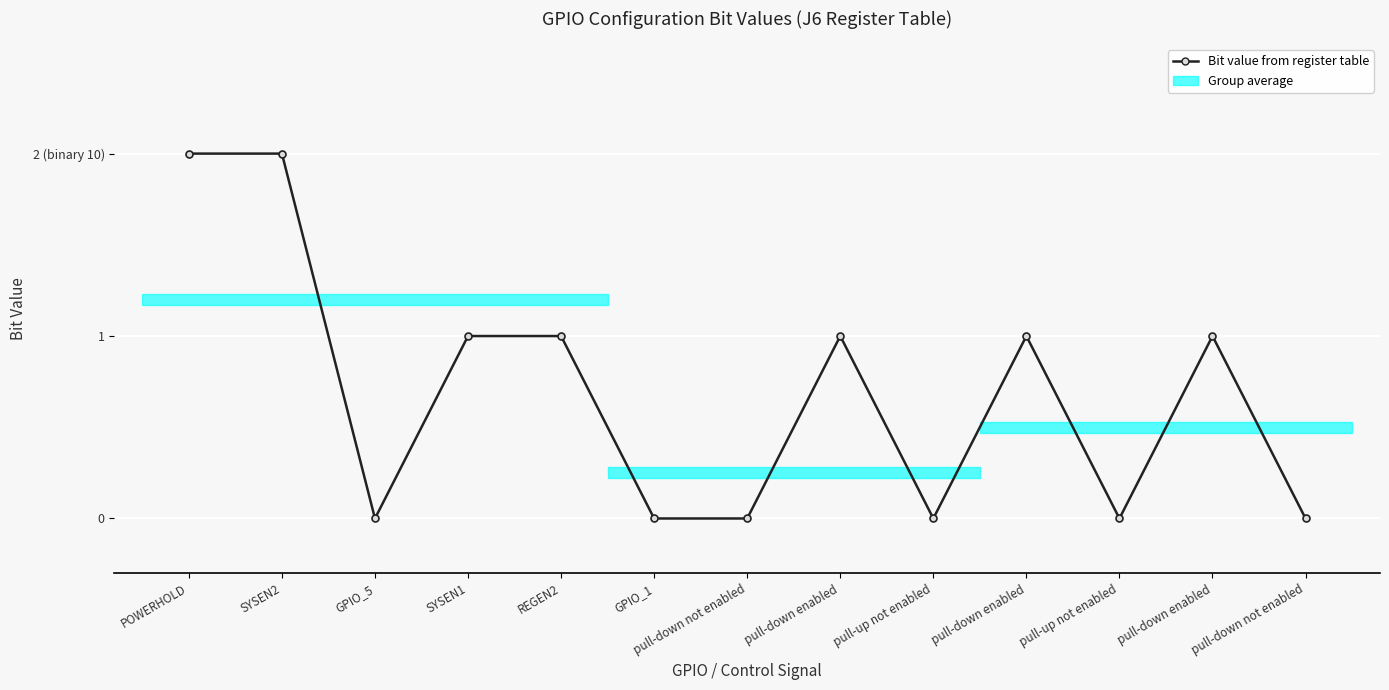

What is the approximate value at pull-down enabled?

1